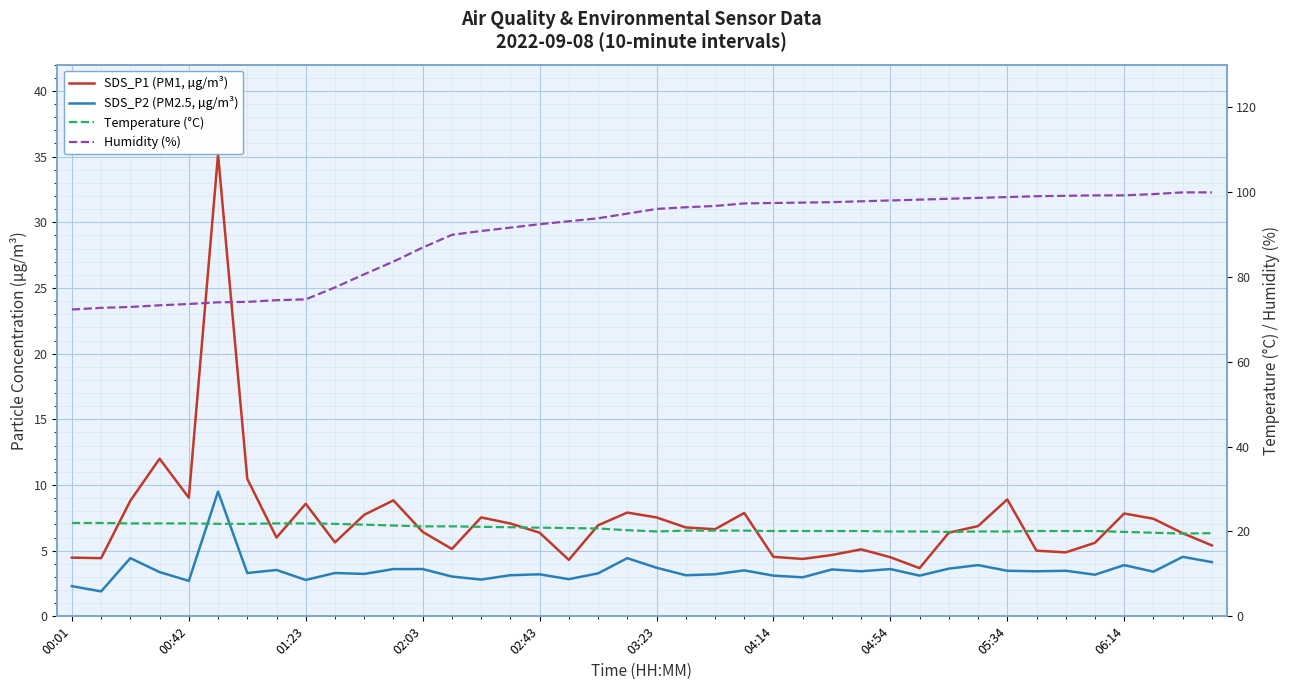

True or false: SDS_P2 (PM2.5, µg/m³) has a value of 0.8 at 04:14.

False